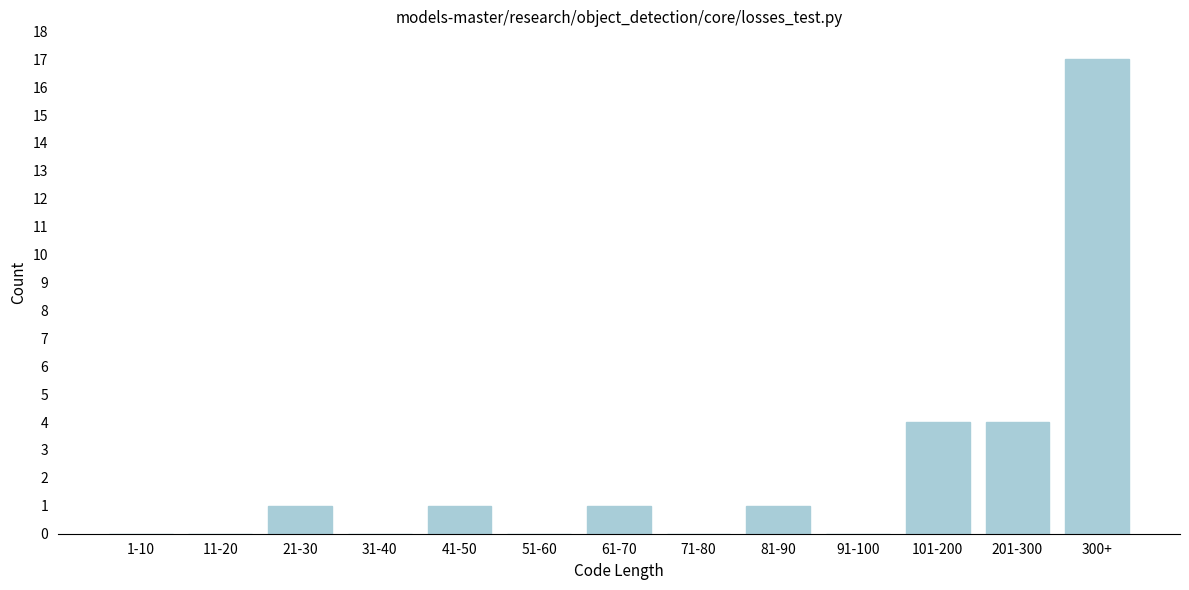

Reading left to right, extract all data points from this chart.

1-10=0	11-20=0	21-30=1	31-40=0	41-50=1	51-60=0	61-70=1	71-80=0	81-90=1	91-100=0	101-200=4	201-300=4	300+=17